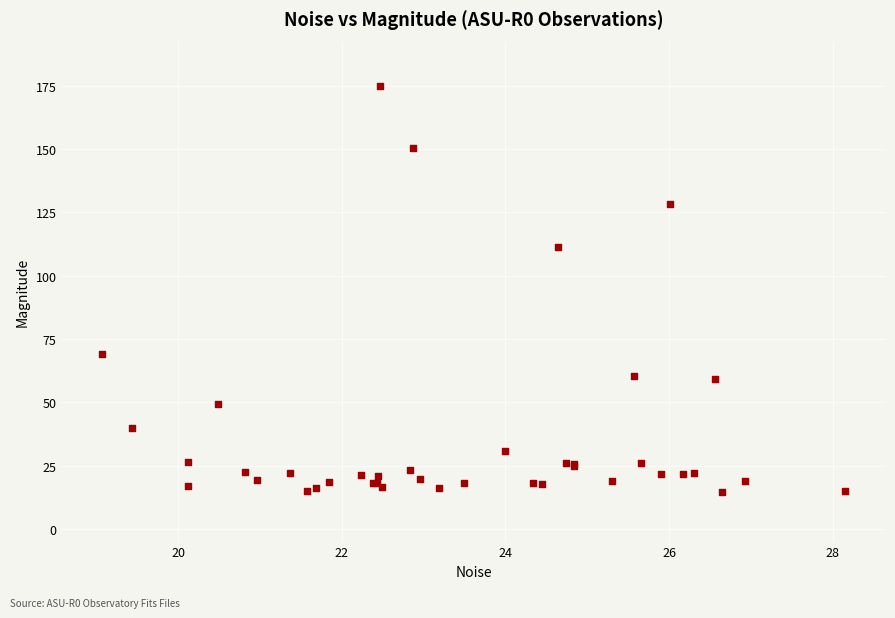

What Y value in the scatter plot is closest to 94?

111.1